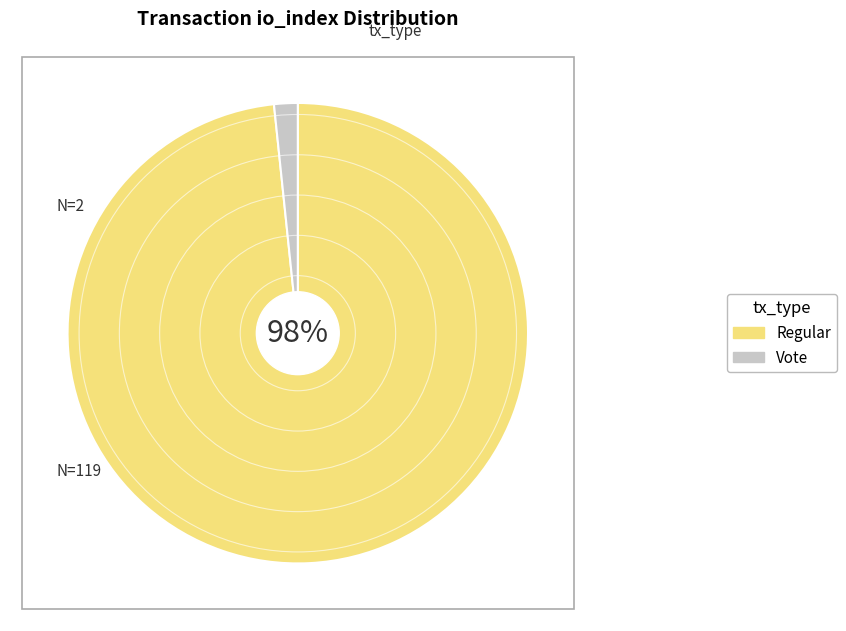

To the nearest percent, what is the combined percentage of Vote and Regular?

100%